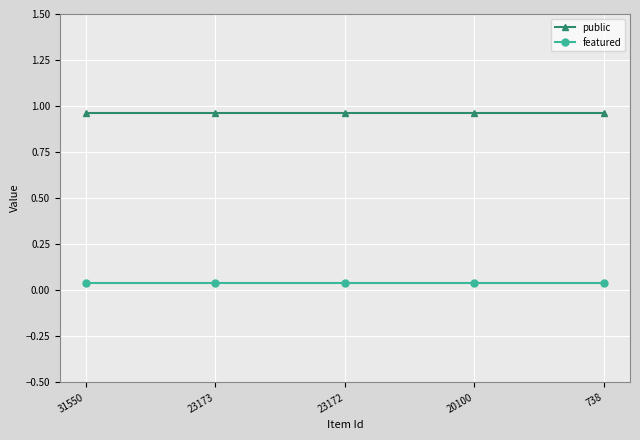

Which series has the largest range (max minus min)?

public